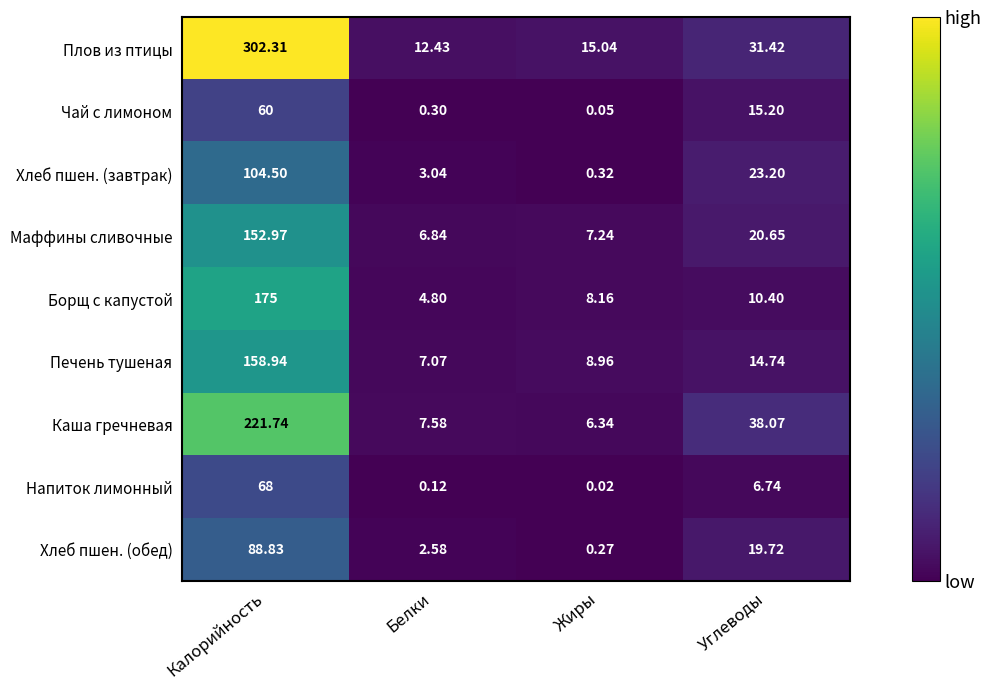

What is the total value across all series at Калорийность?

1332.3